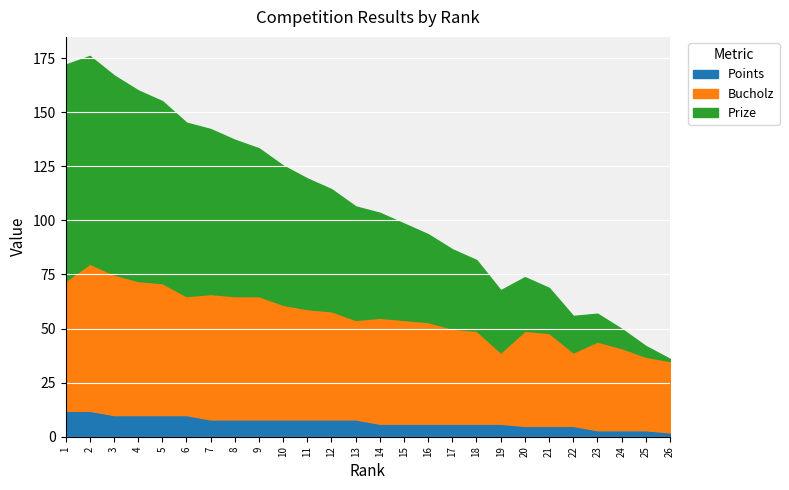

True or false: Prize has more than 2 interior local peaks.

False